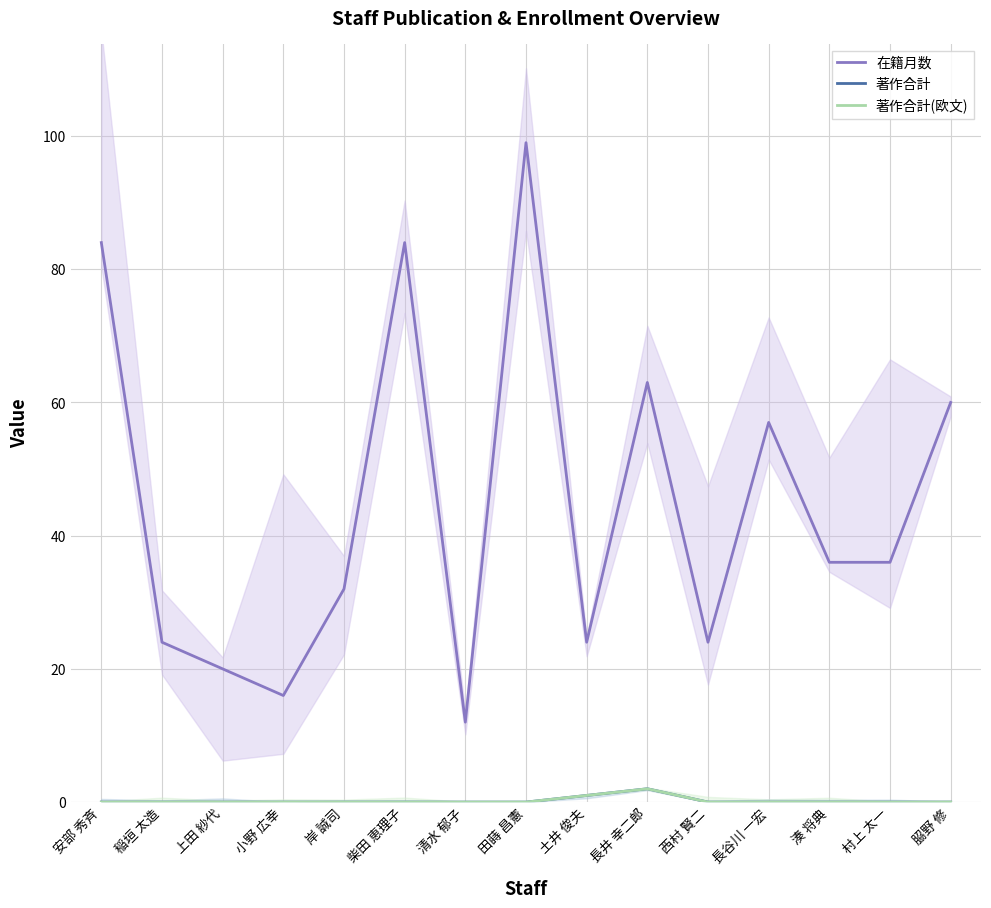

Reading left to right, transcribe all the data shown in this chart.

在籍月数: 84	24	20	16	32	84	12	99	24	63	24	57	36	36	60
著作合計: 0	0	0	0	0	0	0	0	1	2	0	0	0	0	0
著作合計(欧文): 0	0	0	0	0	0	0	0	1	2	0	0	0	0	0